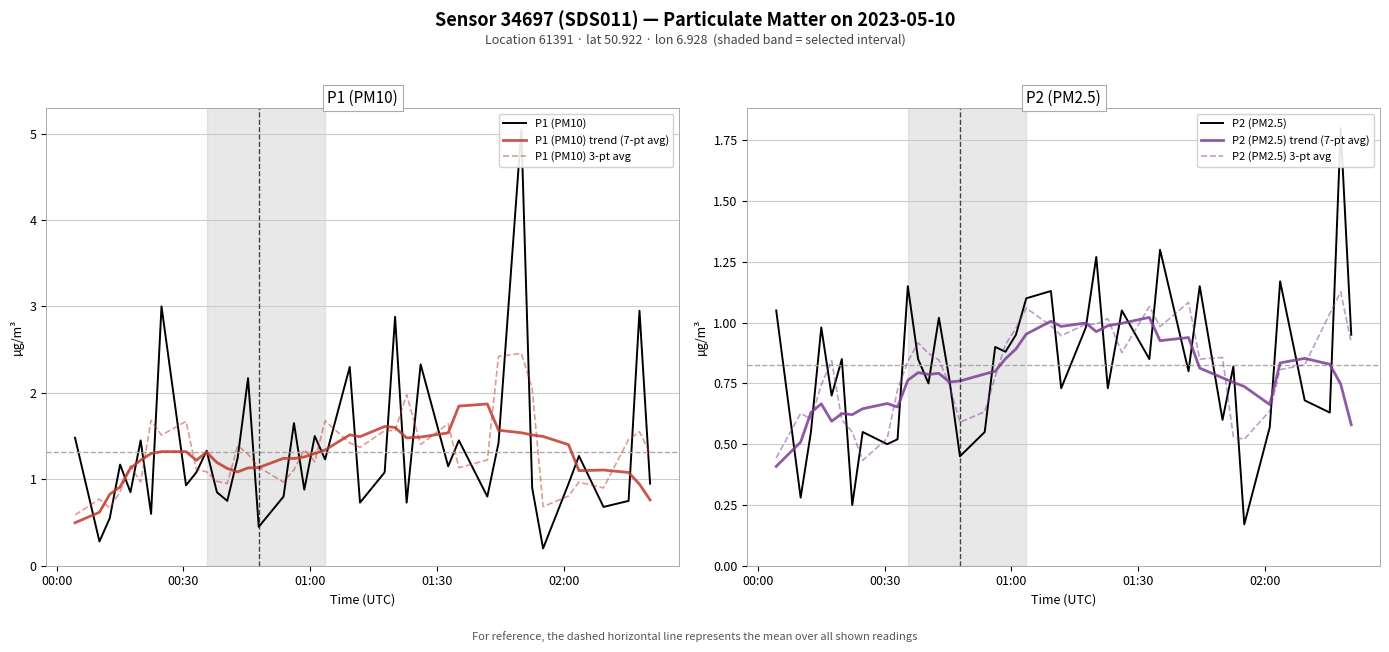

What is the value of the P1 (PM10) trend (7-pt avg) point at the 32nd from the left?

1.5